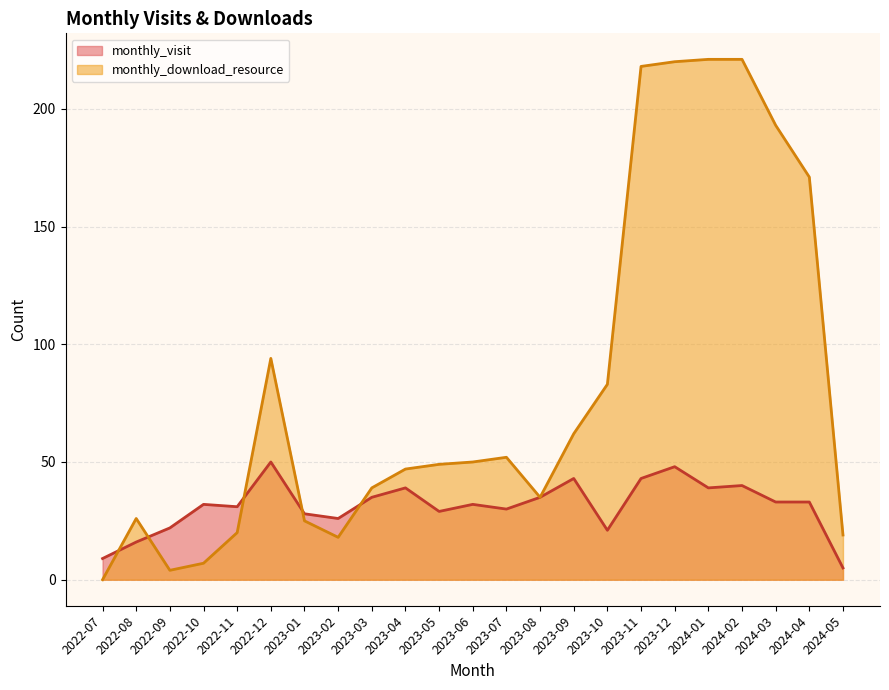

Which category has the highest value across all series?

2024-01